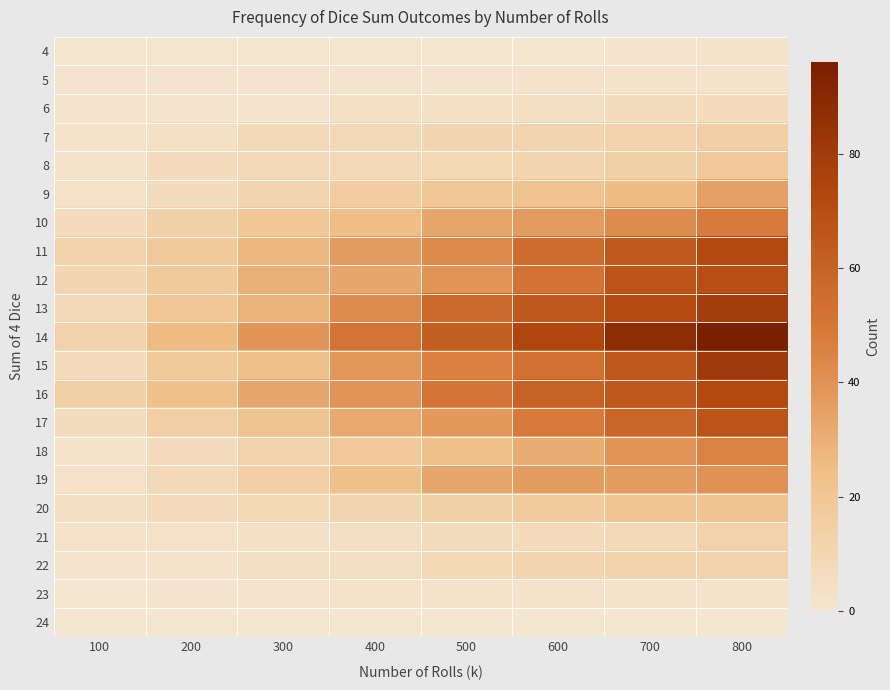

At which category is the sum across all series the highest?

800